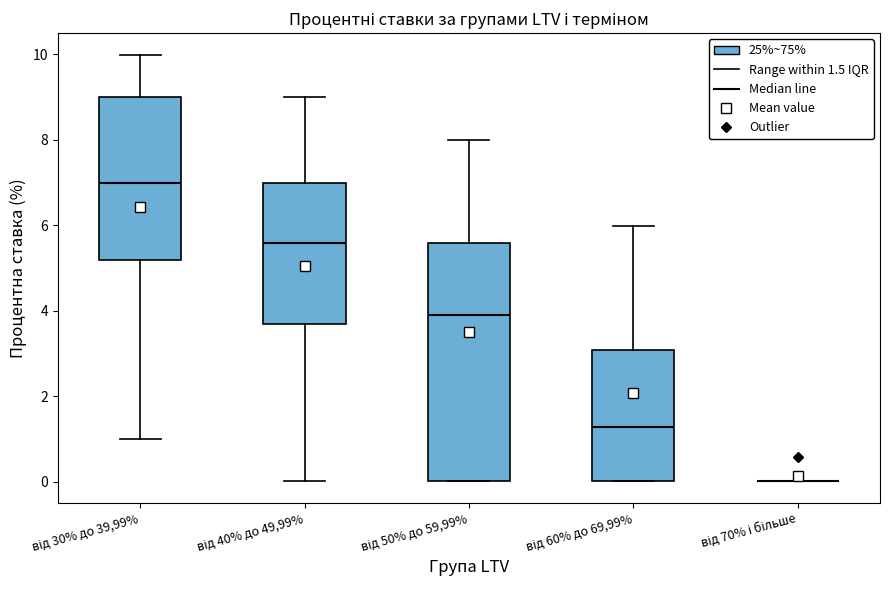

Reading left to right, transcribe this box plot: for each box, give where its median line is, the range the box spans, and where its two whiskers end, as read against the y-axis. The values are not printed on the chart, so give them approximately, as read against the axis.

від 30% до 39,99%: median 7.0, box 5.2 to 9.0, whiskers 1.0 to 10.0
від 40% до 49,99%: median 5.6, box 3.6 to 7.0, whiskers 0.0 to 9.0
від 50% до 59,99%: median 3.8, box 0.0 to 5.6, whiskers 0.0 to 8.0
від 60% до 69,99%: median 1.2, box 0.0 to 3.0, whiskers 0.0 to 6.0
від 70% і більше: box collapsed to a line at 0.0, whiskers 0.0 to 0.0